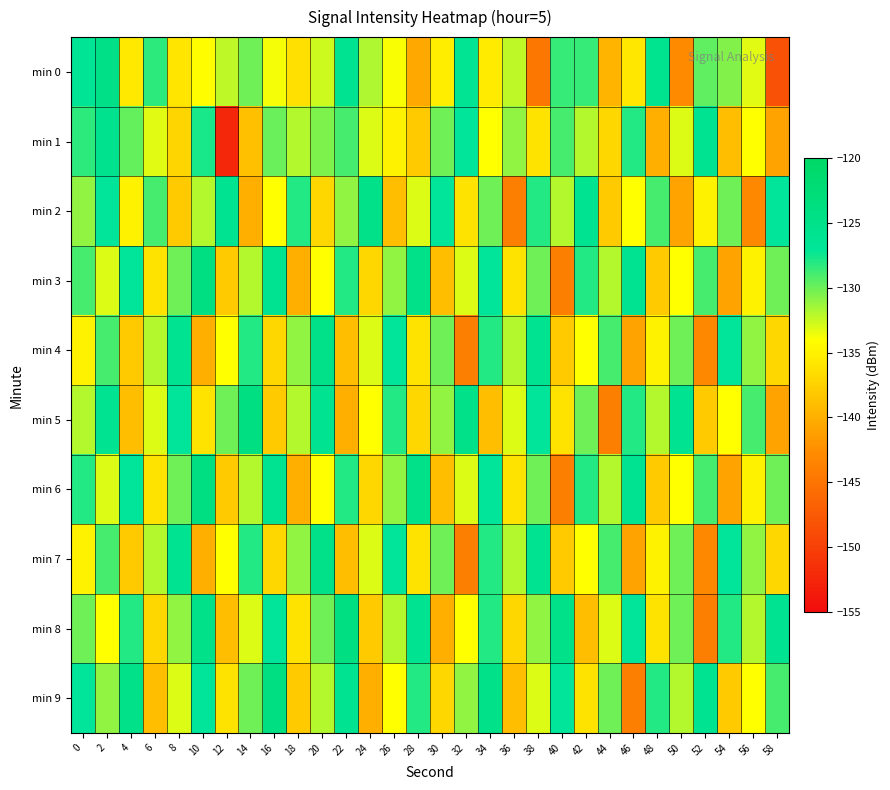

Reading left to right, extract all data points from this chart.

min 0: 0=-126.5	2=-124.5	4=-135.6	6=-128.3	8=-135.9	10=-134.1	12=-132.2	14=-130.1	16=-133.7	18=-136.4	20=-132.6	22=-125.8	24=-131.9	26=-133.9	28=-140.6	30=-135.2	32=-126.2	34=-135.5	36=-132.2	38=-144.9	40=-128.6	42=-128.5	44=-139.6	46=-135.8	48=-125.6	50=-142.9	52=-129.6	54=-130.6	56=-133.2	58=-148.4
min 1: 0=-128.3	2=-125.4	4=-129.7	6=-133.3	8=-137.1	10=-127.7	12=-152.3	14=-138.8	16=-129.9	18=-131.9	20=-130.5	22=-129.0	24=-133.0	26=-135.0	28=-138.0	30=-130.0	32=-127.0	34=-134.0	36=-131.0	38=-136.0	40=-129.0	42=-132.0	44=-137.0	46=-128.0	48=-140.0	50=-133.0	52=-126.0	54=-139.0	56=-134.0	58=-141.0
min 2: 0=-131.0	2=-127.0	4=-135.0	6=-129.0	8=-138.0	10=-132.0	12=-126.0	14=-140.0	16=-134.0	18=-128.0	20=-137.0	22=-131.0	24=-125.0	26=-139.0	28=-133.0	30=-127.0	32=-136.0	34=-130.0	36=-144.0	38=-128.0	40=-132.0	42=-126.0	44=-138.0	46=-134.0	48=-129.0	50=-141.0	52=-135.0	54=-130.0	56=-143.0	58=-127.0
min 3: 0=-129.0	2=-133.0	4=-127.0	6=-136.0	8=-130.0	10=-124.0	12=-138.0	14=-132.0	16=-126.0	18=-140.0	20=-134.0	22=-128.0	24=-137.0	26=-131.0	28=-125.0	30=-139.0	32=-133.0	34=-127.0	36=-136.0	38=-130.0	40=-144.0	42=-128.0	44=-132.0	46=-126.0	48=-138.0	50=-134.0	52=-129.0	54=-141.0	56=-135.0	58=-130.0
min 4: 0=-135.0	2=-129.0	4=-138.0	6=-132.0	8=-126.0	10=-140.0	12=-134.0	14=-128.0	16=-137.0	18=-131.0	20=-125.0	22=-139.0	24=-133.0	26=-127.0	28=-136.0	30=-130.0	32=-144.0	34=-128.0	36=-132.0	38=-126.0	40=-138.0	42=-134.0	44=-129.0	46=-141.0	48=-135.0	50=-130.0	52=-143.0	54=-127.0	56=-131.0	58=-137.0
min 5: 0=-132.0	2=-126.0	4=-139.0	6=-133.0	8=-127.0	10=-136.0	12=-130.0	14=-124.0	16=-138.0	18=-132.0	20=-126.0	22=-140.0	24=-134.0	26=-128.0	28=-137.0	30=-131.0	32=-125.0	34=-139.0	36=-133.0	38=-127.0	40=-136.0	42=-130.0	44=-144.0	46=-128.0	48=-132.0	50=-126.0	52=-138.0	54=-134.0	56=-129.0	58=-141.0
min 6: 0=-128.0	2=-133.0	4=-127.0	6=-136.0	8=-130.0	10=-124.0	12=-138.0	14=-132.0	16=-126.0	18=-140.0	20=-134.0	22=-128.0	24=-137.0	26=-131.0	28=-125.0	30=-139.0	32=-133.0	34=-127.0	36=-136.0	38=-130.0	40=-144.0	42=-128.0	44=-132.0	46=-126.0	48=-138.0	50=-134.0	52=-129.0	54=-141.0	56=-135.0	58=-130.0
min 7: 0=-135.0	2=-129.0	4=-138.0	6=-132.0	8=-126.0	10=-140.0	12=-134.0	14=-128.0	16=-137.0	18=-131.0	20=-125.0	22=-139.0	24=-133.0	26=-127.0	28=-136.0	30=-130.0	32=-144.0	34=-128.0	36=-132.0	38=-126.0	40=-138.0	42=-134.0	44=-129.0	46=-141.0	48=-135.0	50=-130.0	52=-143.0	54=-127.0	56=-131.0	58=-137.0
min 8: 0=-130.0	2=-134.0	4=-128.0	6=-137.0	8=-131.0	10=-125.0	12=-139.0	14=-133.0	16=-127.0	18=-136.0	20=-130.0	22=-124.0	24=-138.0	26=-132.0	28=-126.0	30=-140.0	32=-134.0	34=-128.0	36=-137.0	38=-131.0	40=-125.0	42=-139.0	44=-133.0	46=-127.0	48=-136.0	50=-130.0	52=-144.0	54=-128.0	56=-132.0	58=-126.0
min 9: 0=-127.0	2=-131.0	4=-125.0	6=-139.0	8=-133.0	10=-127.0	12=-136.0	14=-130.0	16=-124.0	18=-138.0	20=-132.0	22=-126.0	24=-140.0	26=-134.0	28=-128.0	30=-137.0	32=-131.0	34=-125.0	36=-139.0	38=-133.0	40=-127.0	42=-136.0	44=-130.0	46=-144.0	48=-128.0	50=-132.0	52=-126.0	54=-138.0	56=-134.0	58=-129.0